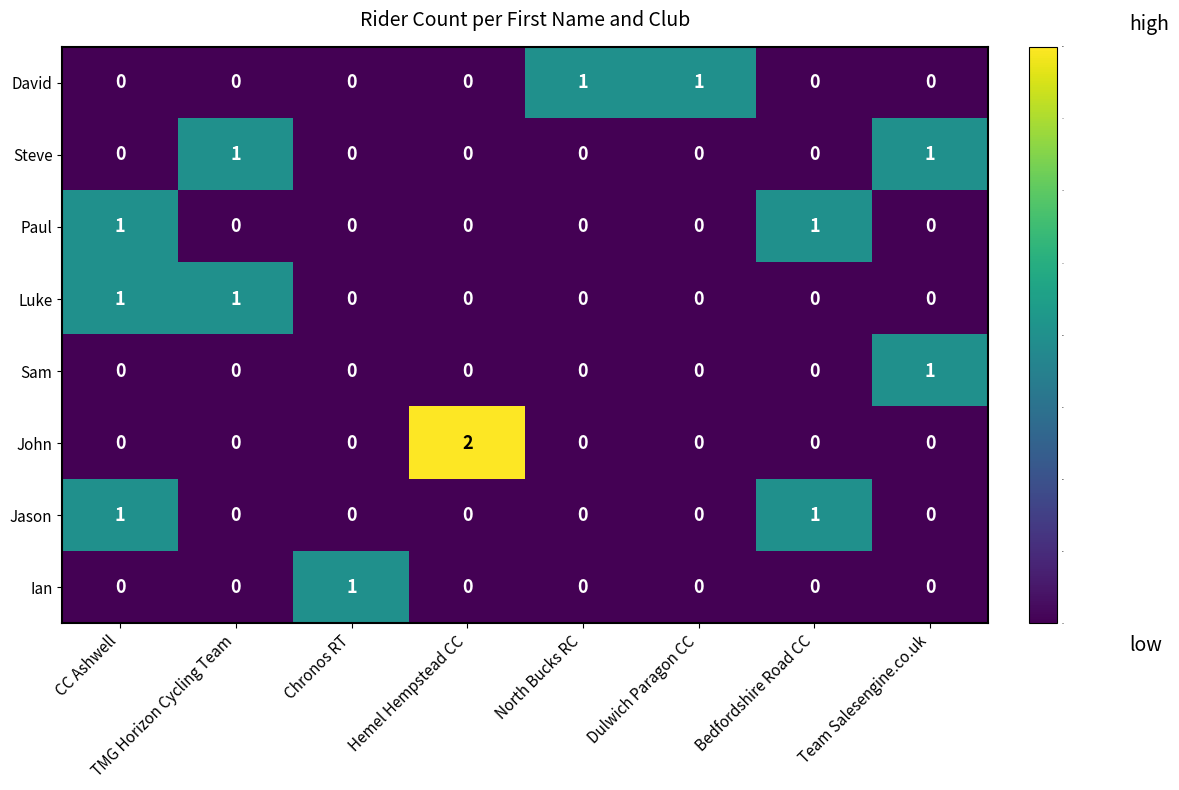

The Sam series shows 1 at Team Salesengine.co.uk. True or false?

True